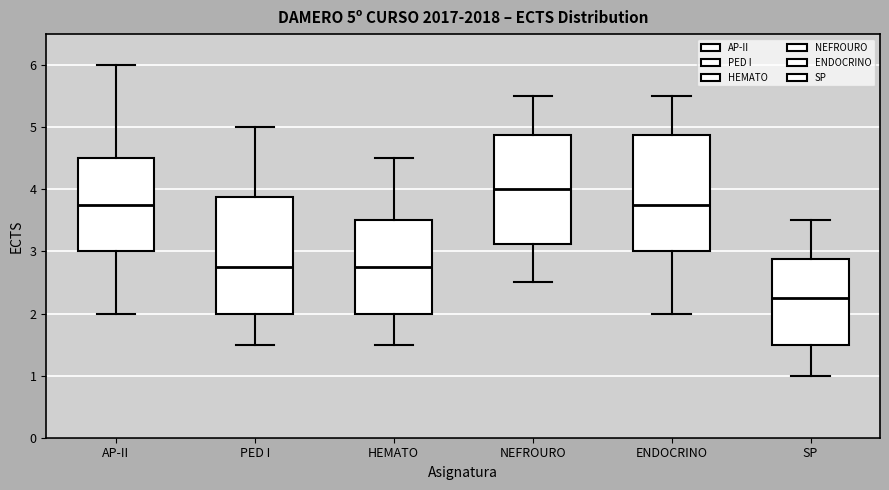

Which box's median line is the lowest?

SP